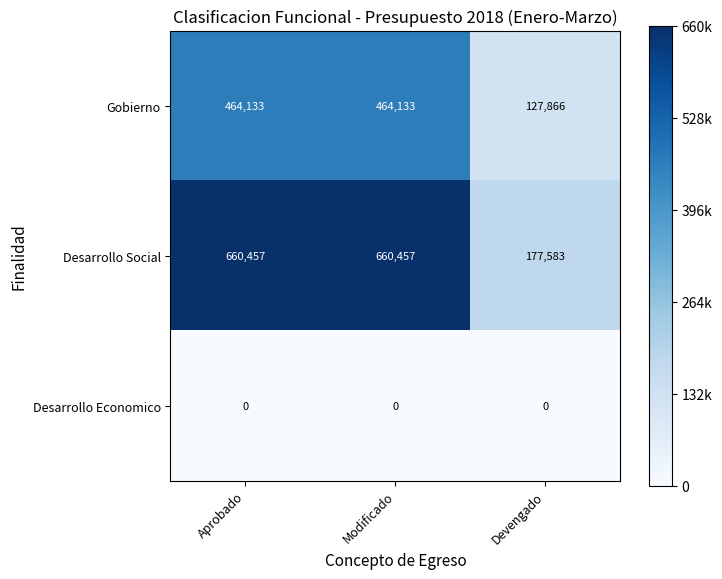

What is the sum of the Desarrollo Social values at Aprobado and Modificado?

1320914